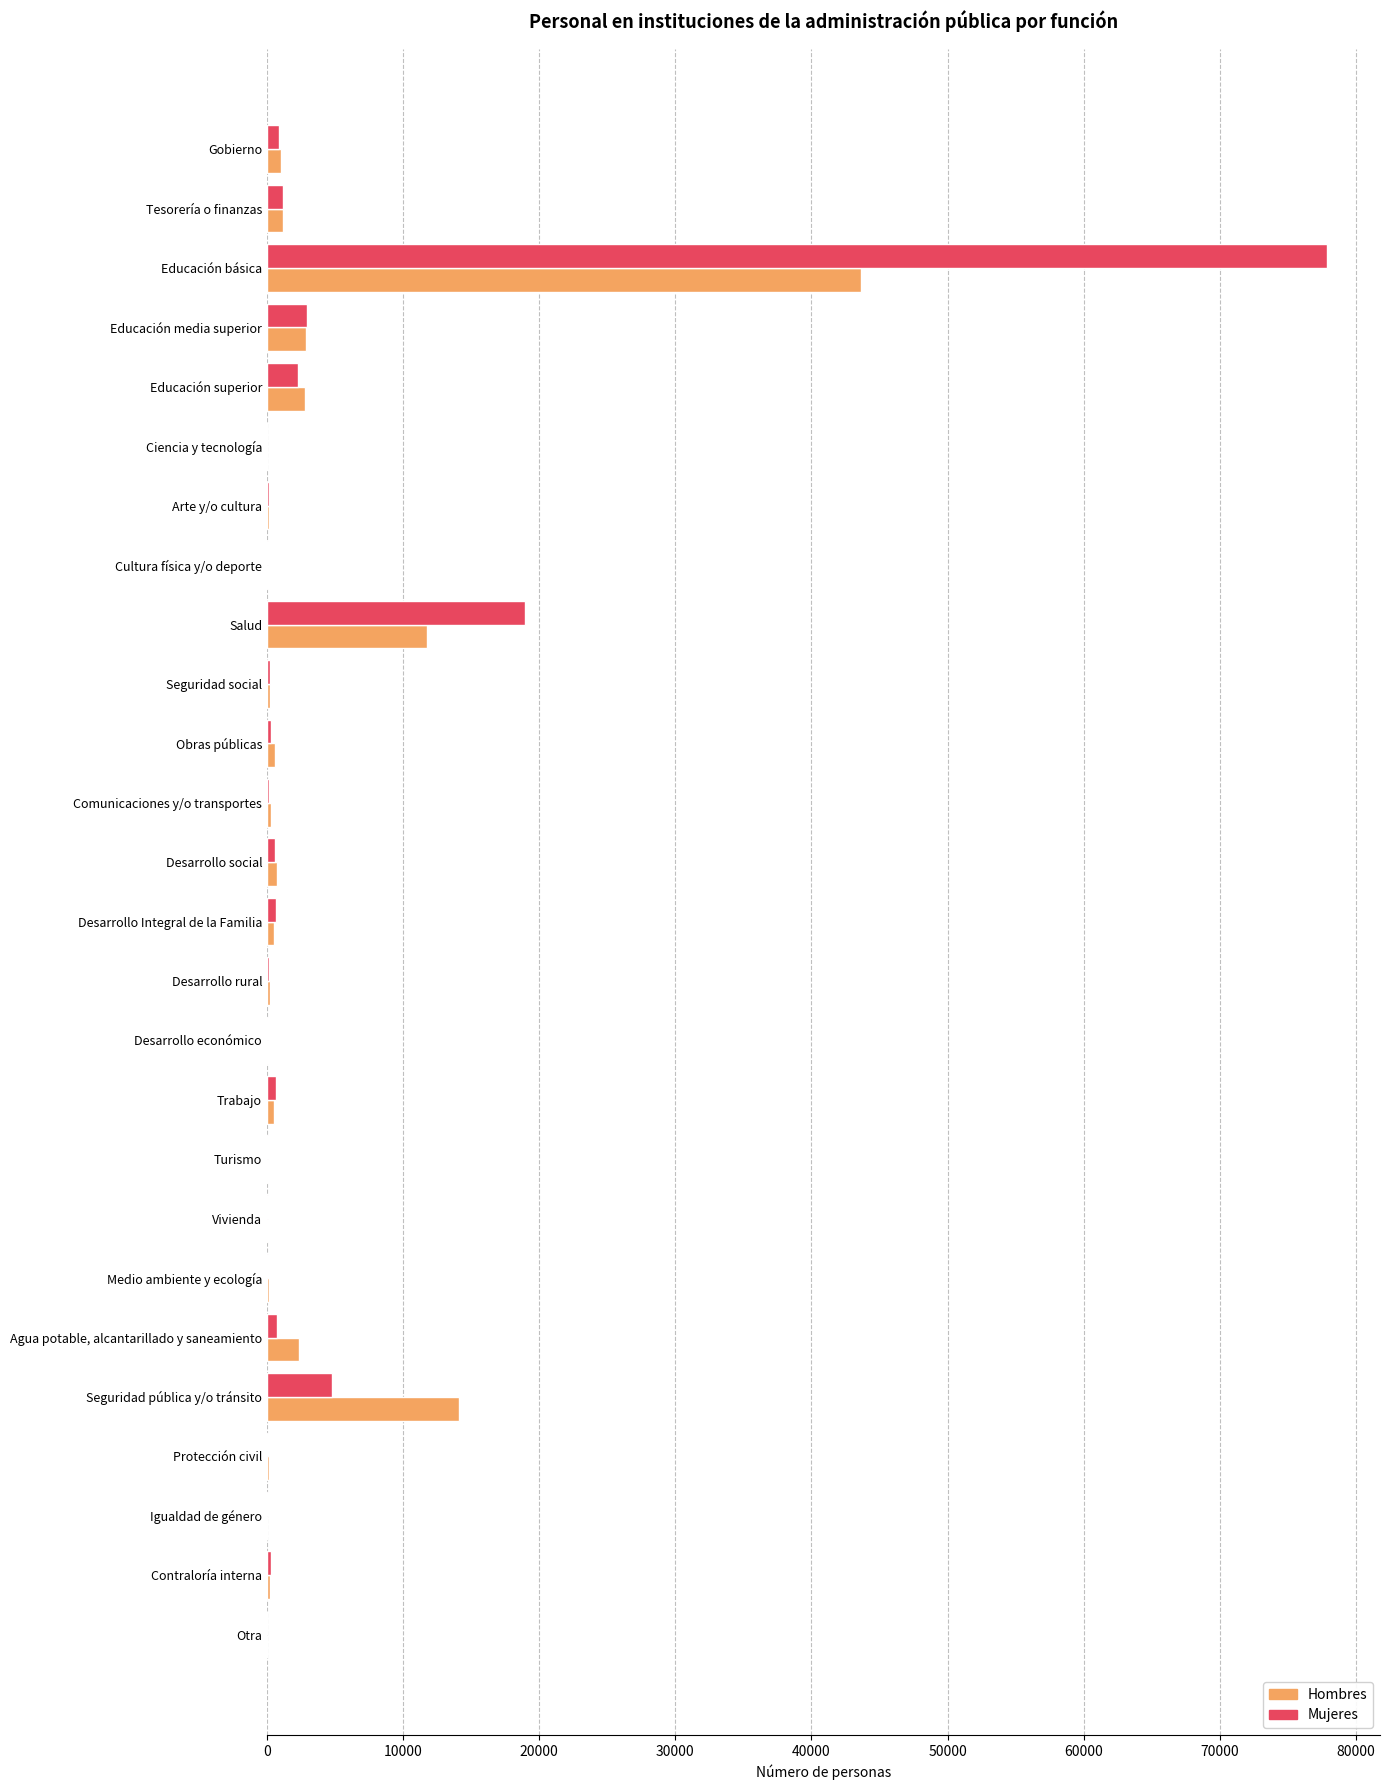

True or false: Hombres has a value of 21455 at Seguridad pública y/o tránsito.

False